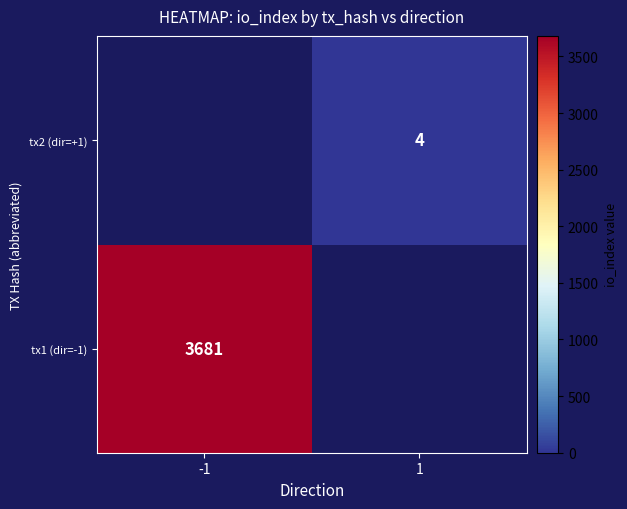

The tx2 (dir=+1) series shows 4 at 1. True or false?

True